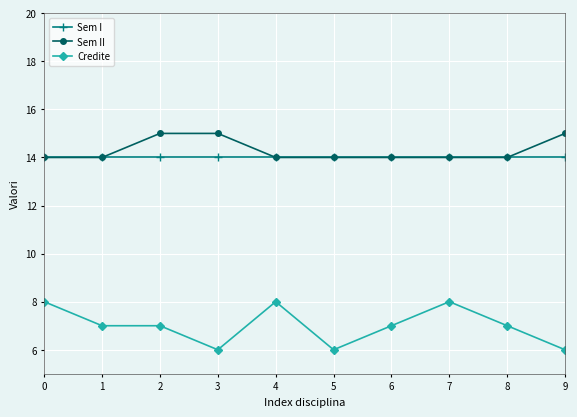

What is the spread (max minus min) of values at 4?

6